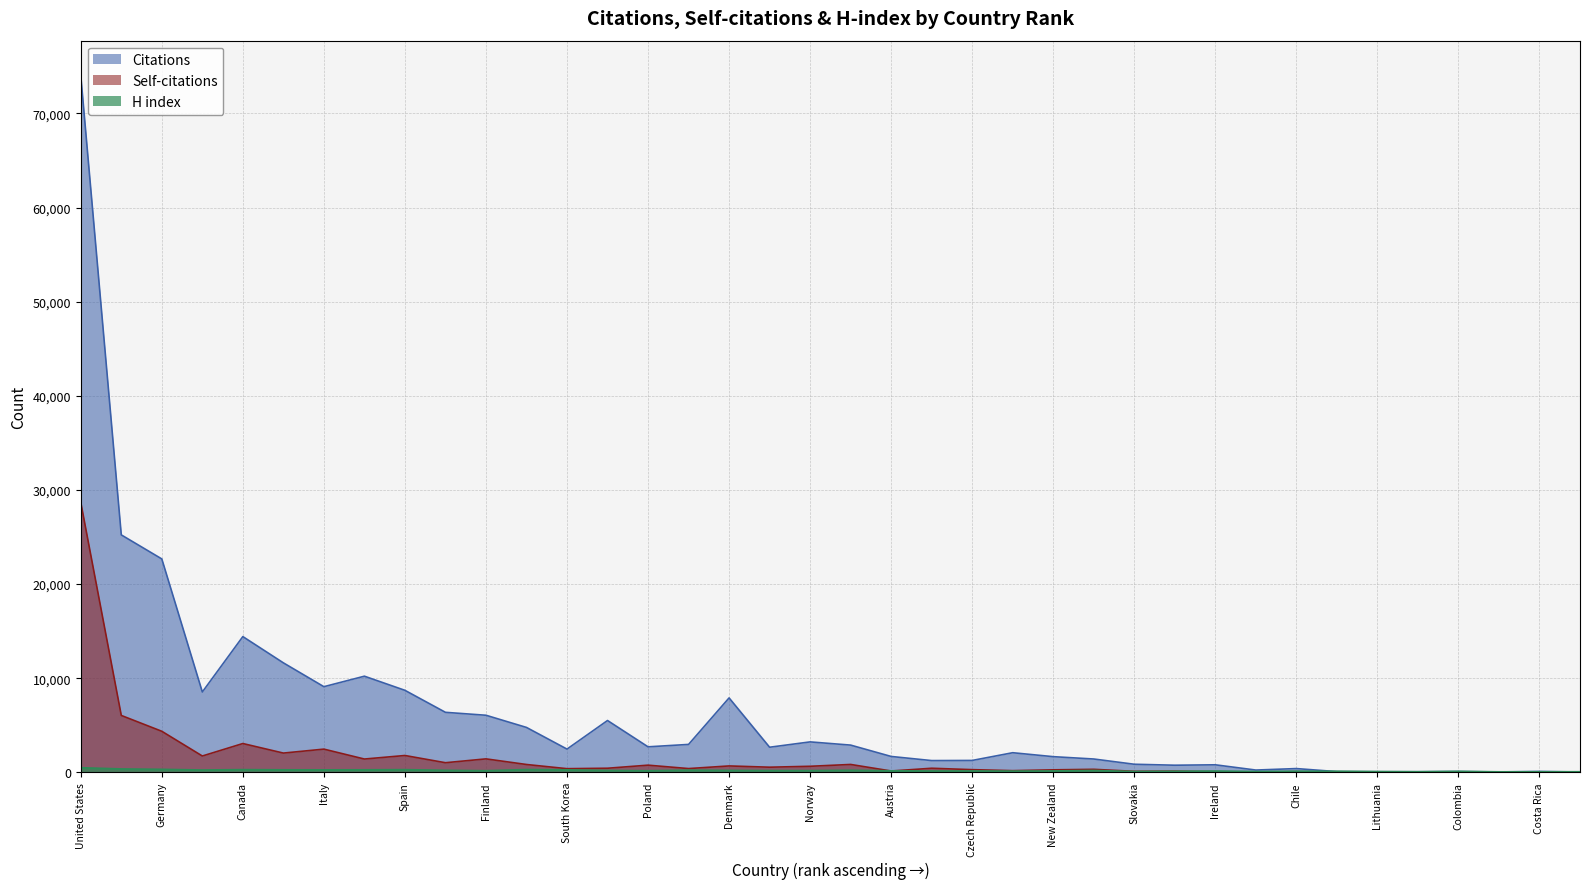

True or false: H index and Citations cross at least once.

True